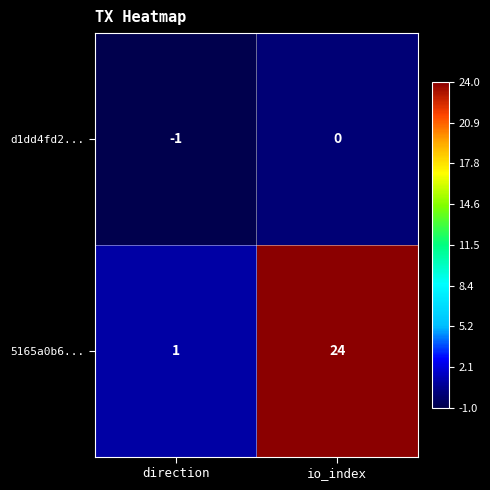

What is the difference between the highest and lowest values at io_index?

24